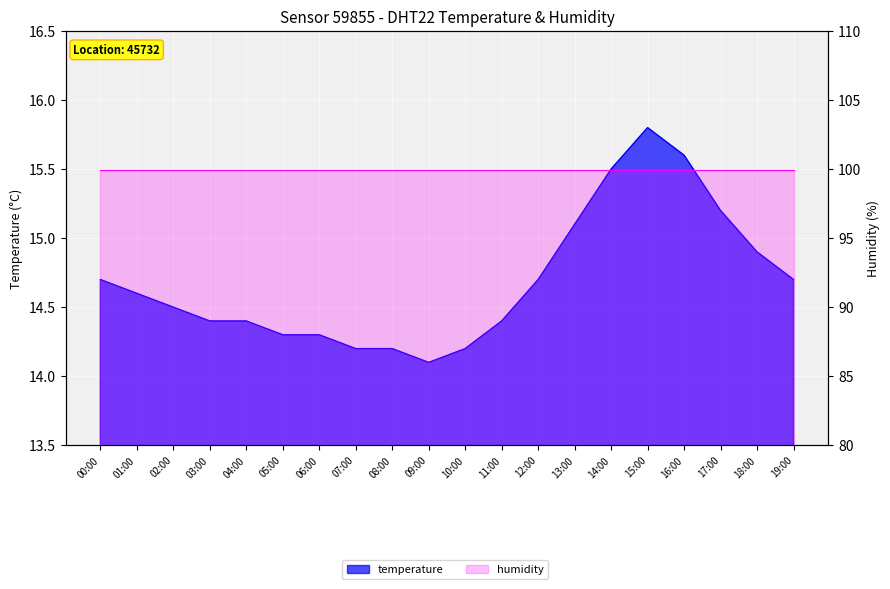

True or false: there are more than 1 points higher than both neighbors.

False